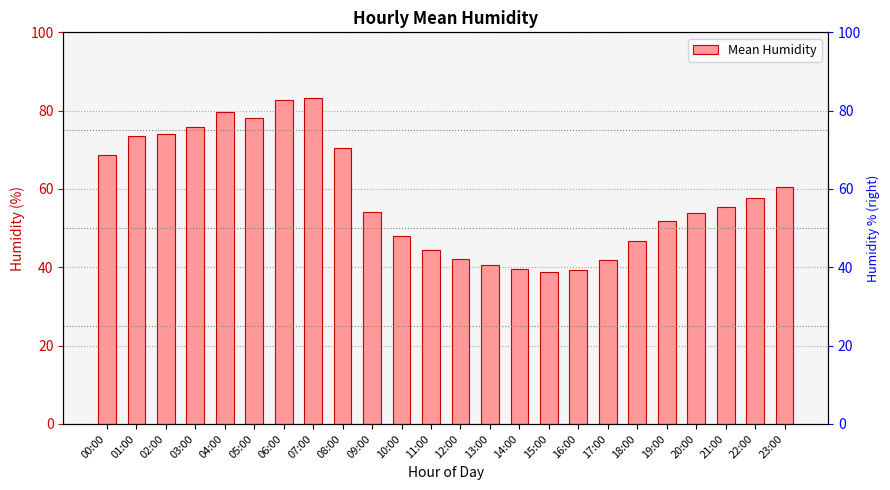

What position from the left is 13:00?

14